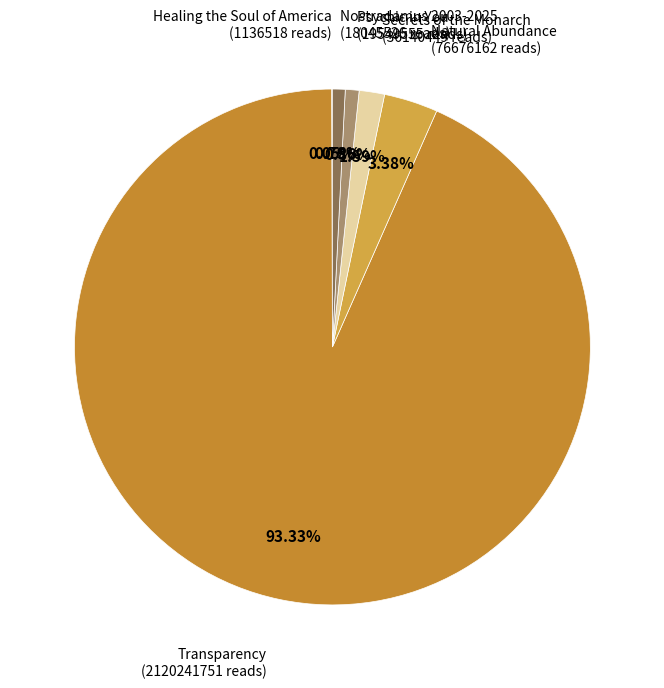

Which category has the biggest portion of the pie?

Transparency